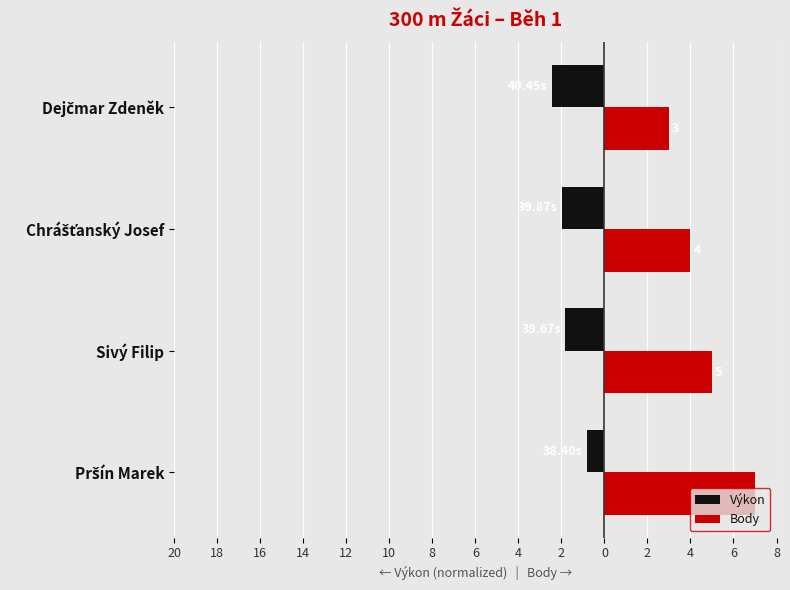

What are all the series names shown in the legend?

Výkon, Body